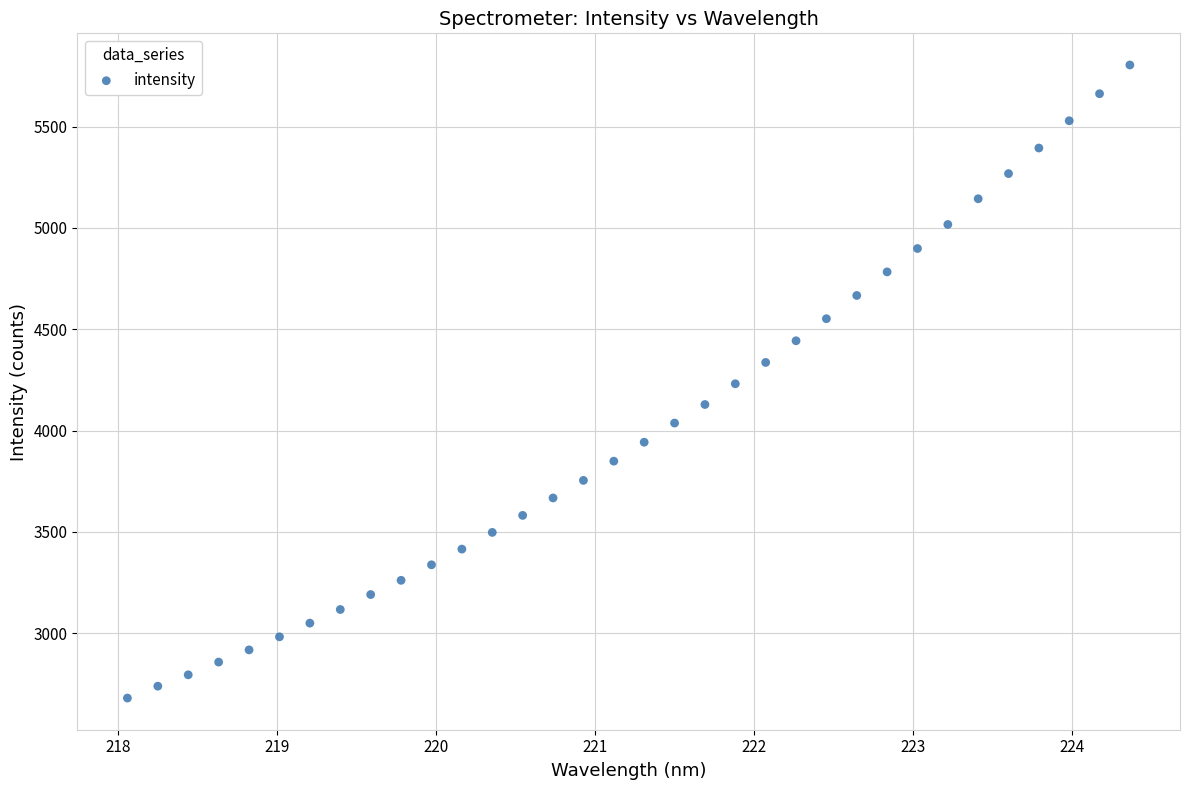

What is the range of Y values (max minus min)?

3125.6